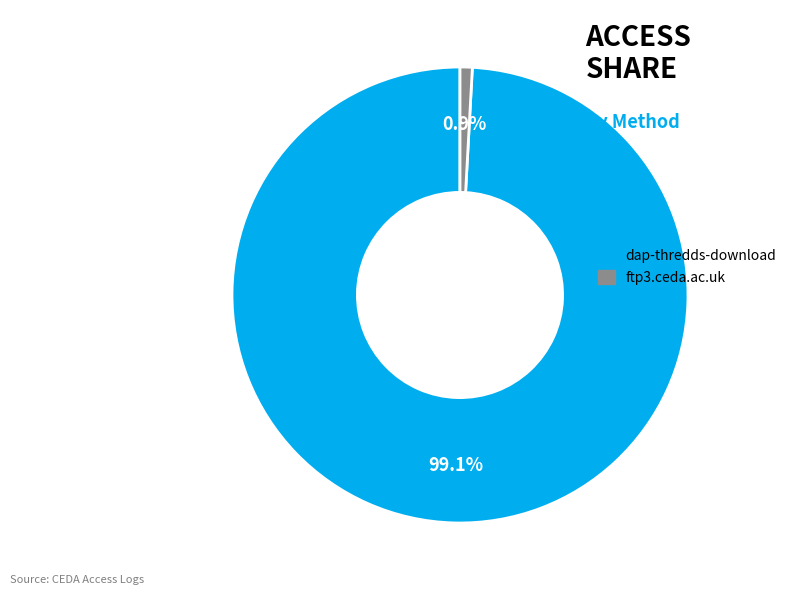

To the nearest percent, what portion does ftp3.ceda.ac.uk represent?

1%